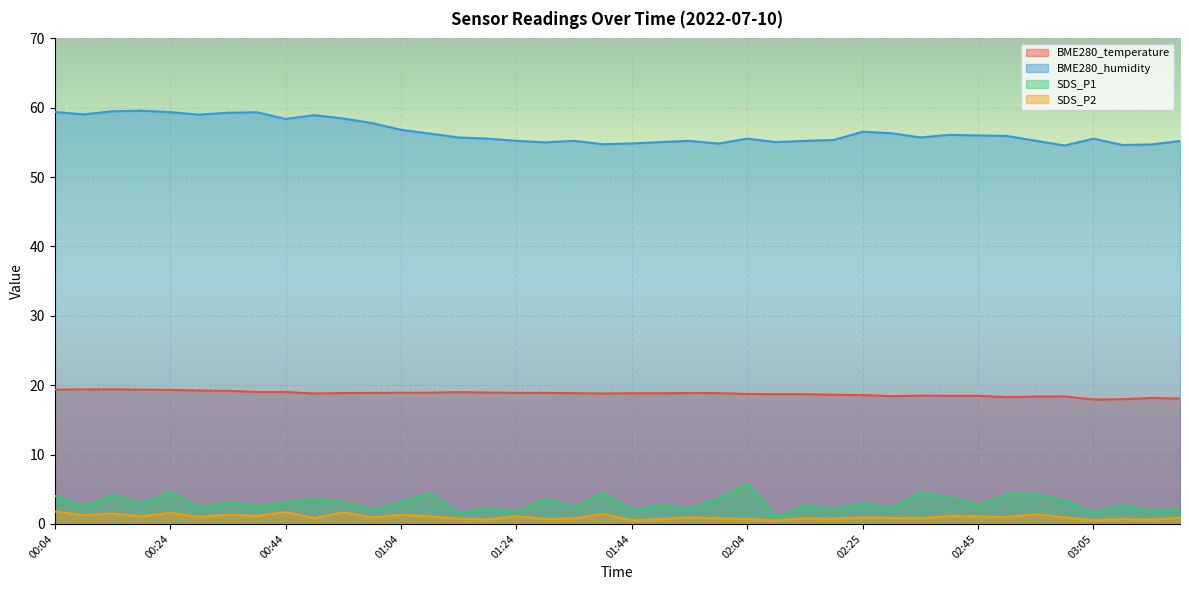

What is the greatest value displayed?

59.6